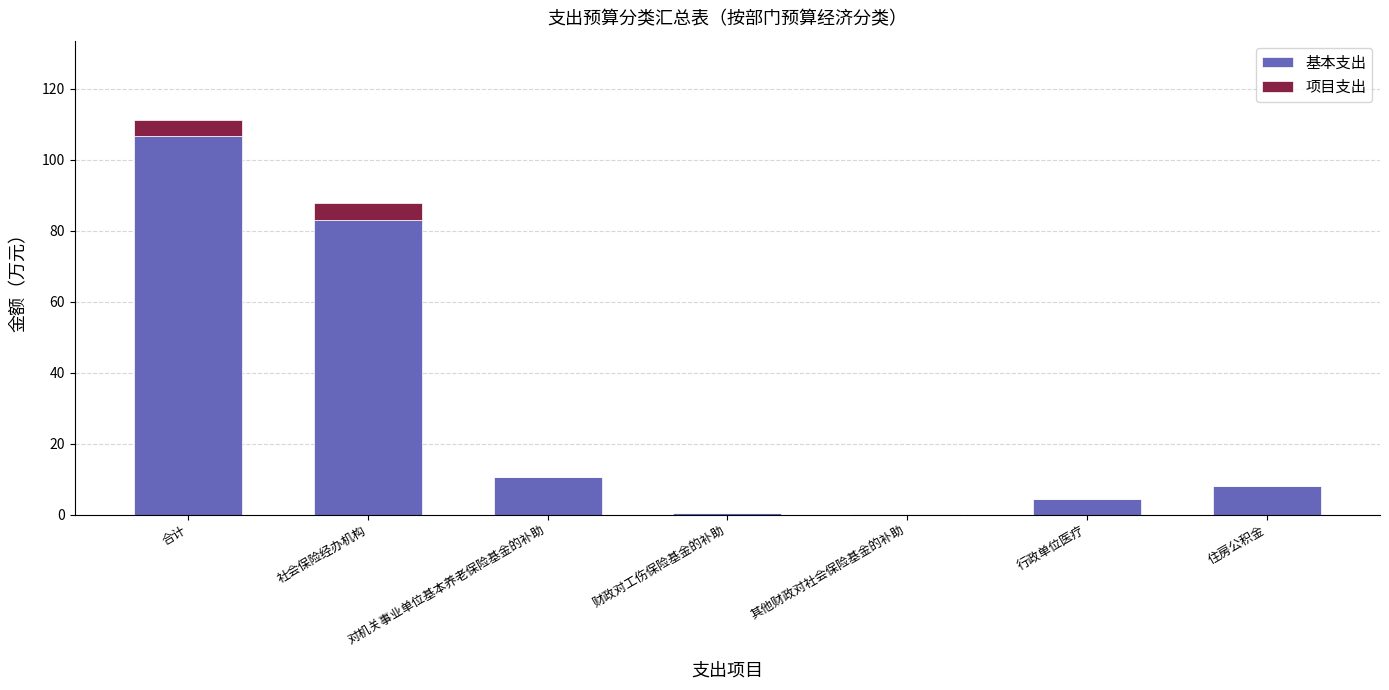

The value of 基本支出 at 合计 is 60.0. True or false?

False